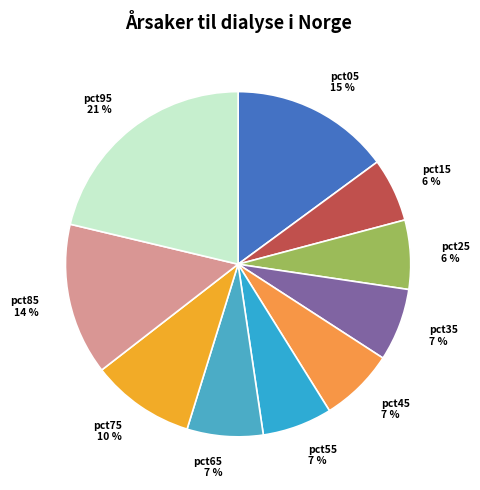

True or false: pct85 accounts for 3% of the total.

False